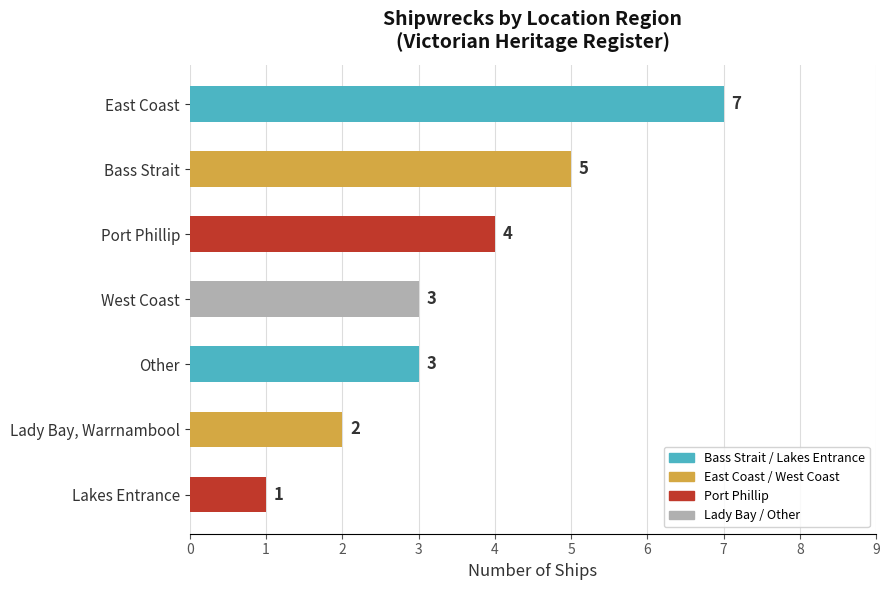

The value at Lady Bay, Warrnambool is 1. True or false?

False